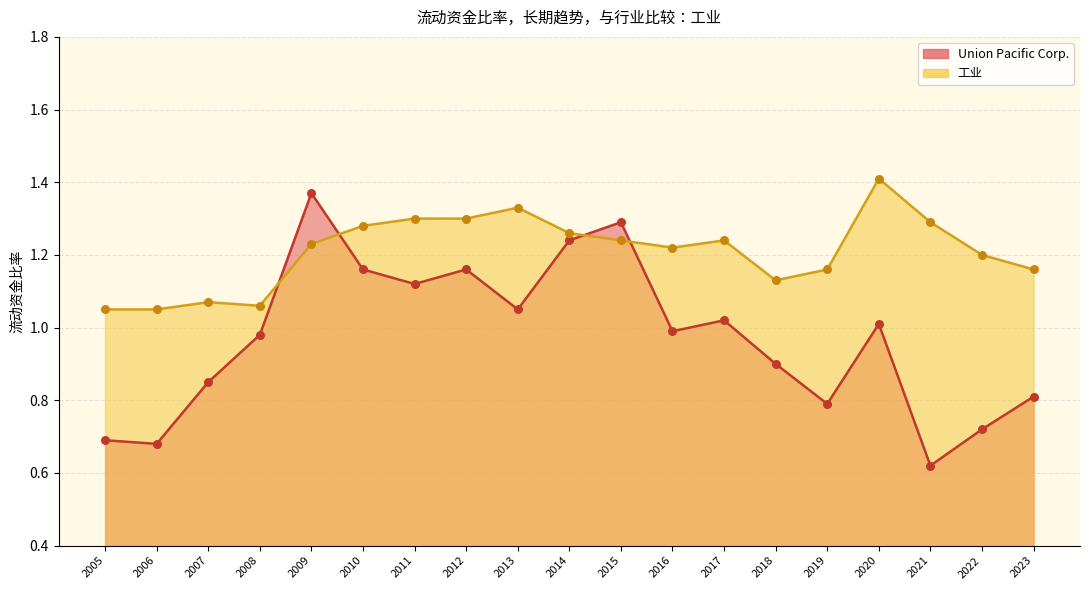

What is the total value across all series at 2020?

2.4